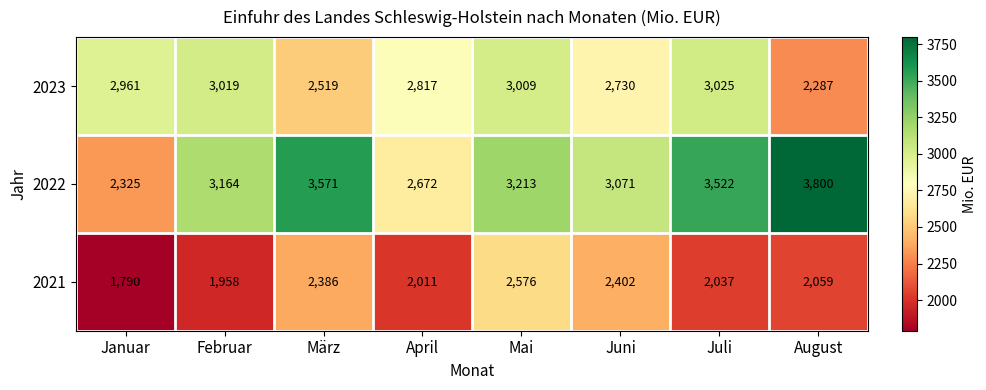

Which series has the largest range (max minus min)?

2022